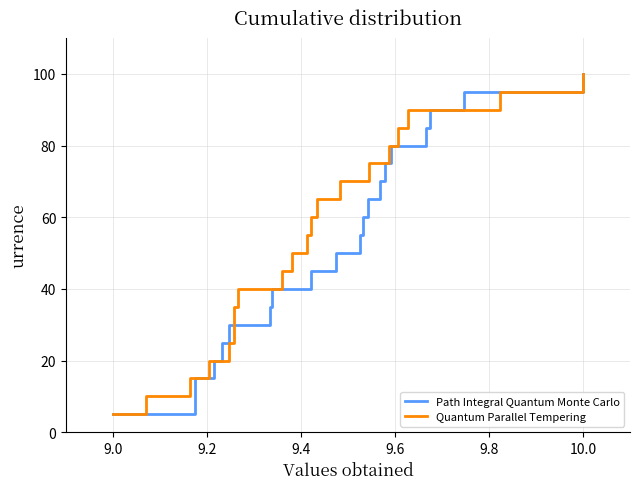

What is the difference between the maximum and minimum values in the P2 series?

95.0